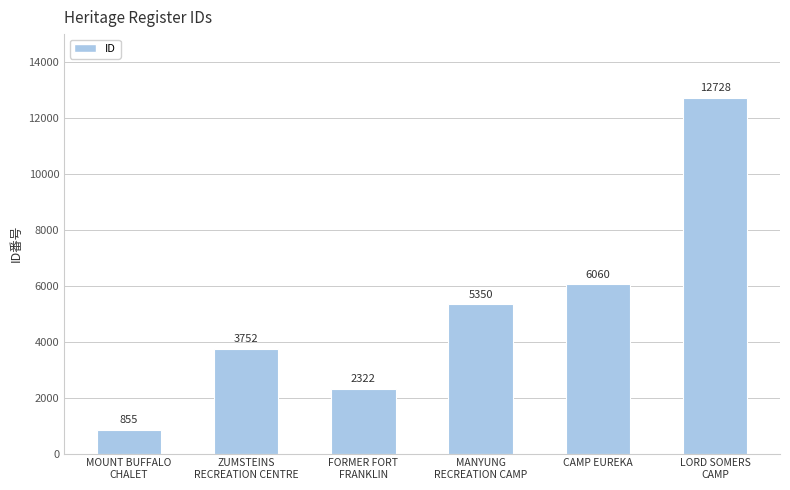

What is the sum of all values?

31067